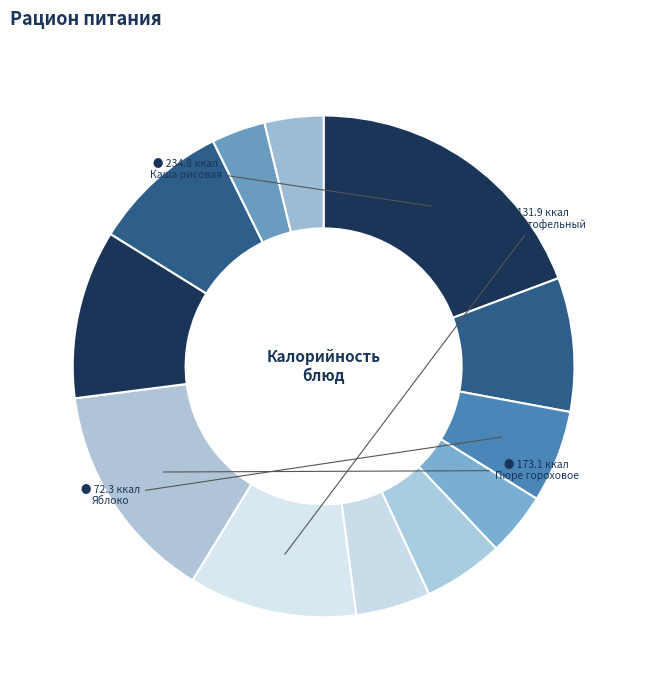

How many slices are in this pie chart?

12